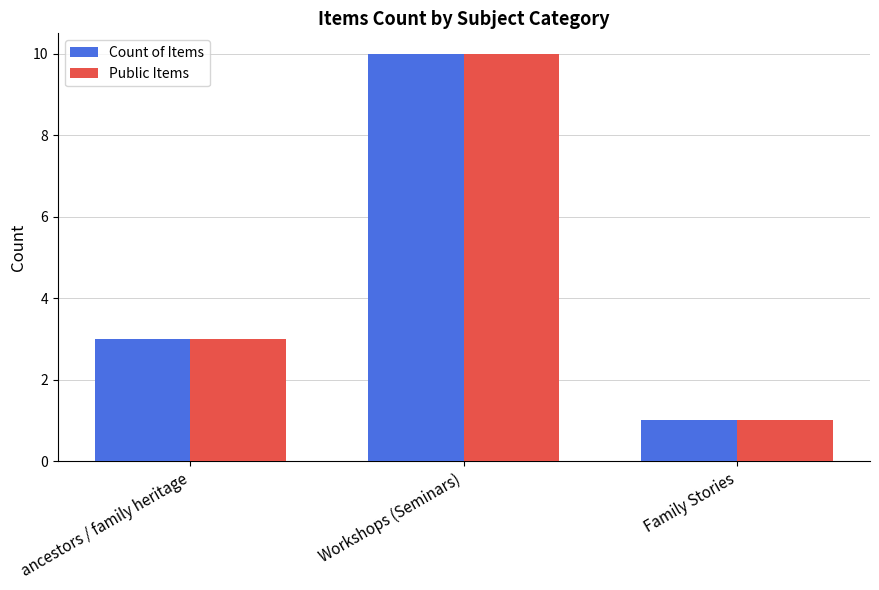

What is the label of the 3rd bar from the right?

ancestors / family heritage